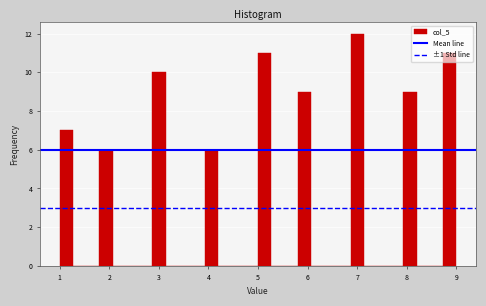

Around what value on the x-axis is the tallest bar? Give the approximate position of its centre, as read against the axis.

7.0